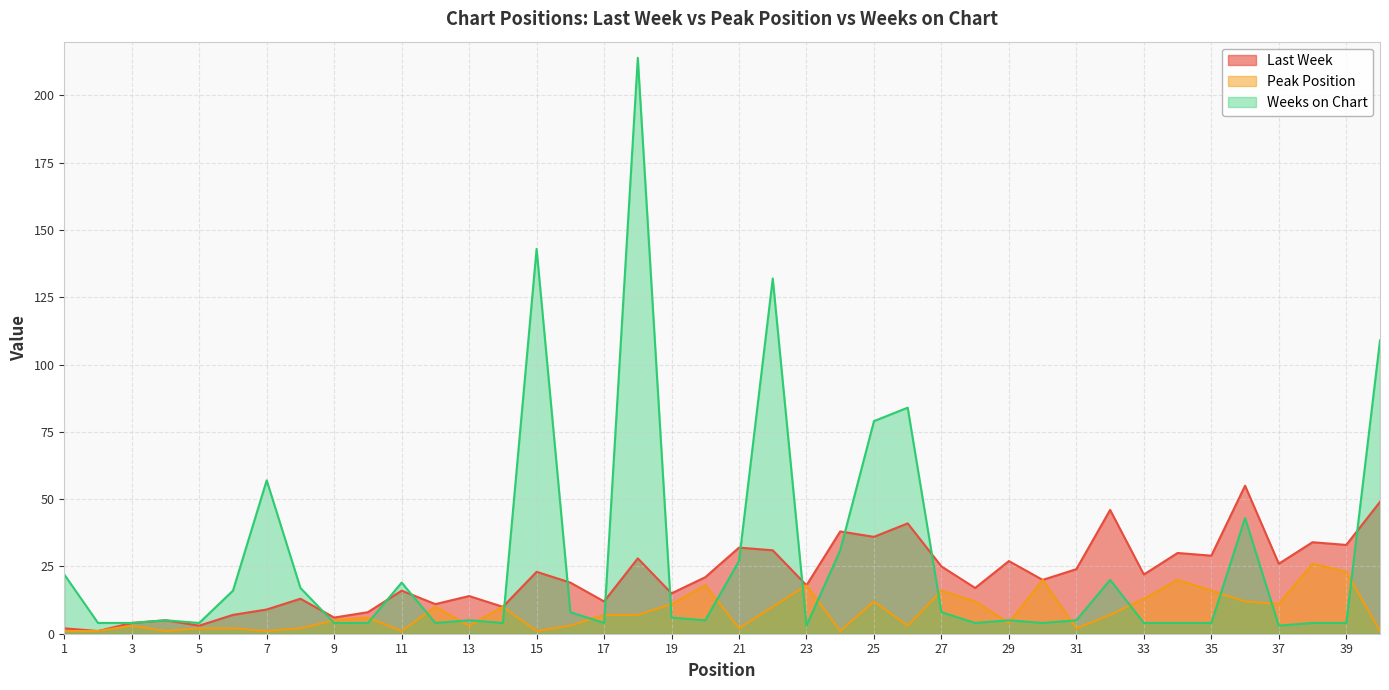

Reading left to right, extract all data points from this chart.

Last Week: 1=2	2=1	3=4	4=5	5=3	6=7	7=9	8=13	9=6	10=8	11=16	12=11	13=14	14=10	15=23	16=19	17=12	18=28	19=15	20=21	21=32	22=31	23=18	24=38	25=36	26=41	27=25	28=17	29=27	30=20	31=24	32=46	33=22	34=30	35=29	36=55	37=26	38=34	39=33	40=49
Peak Position: 1=1	2=1	3=3	4=1	5=2	6=2	7=1	8=2	9=5	10=6	11=1	12=10	13=3	14=10	15=1	16=3	17=7	18=7	19=11	20=18	21=2	22=10	23=18	24=1	25=12	26=3	27=16	28=12	29=4	30=20	31=2	32=7	33=13	34=20	35=16	36=12	37=11	38=26	39=23	40=1
Weeks on Chart: 1=22	2=4	3=4	4=5	5=4	6=16	7=57	8=17	9=4	10=4	11=19	12=4	13=5	14=4	15=143	16=8	17=4	18=214	19=6	20=5	21=27	22=132	23=3	24=31	25=79	26=84	27=8	28=4	29=5	30=4	31=5	32=20	33=4	34=4	35=4	36=43	37=3	38=4	39=4	40=109